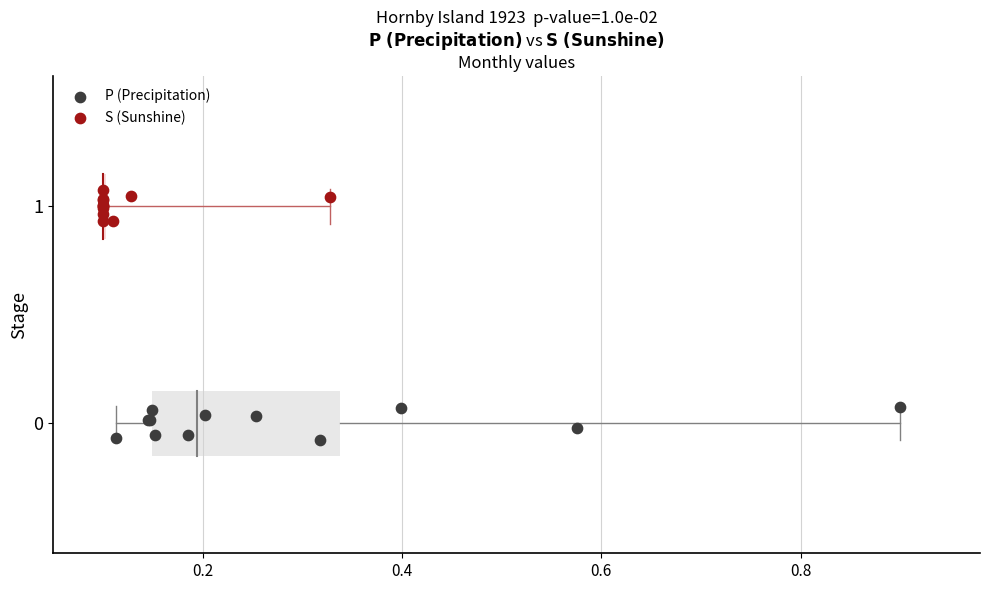

Which series contains the lowest Y value?

P (Precipitation)